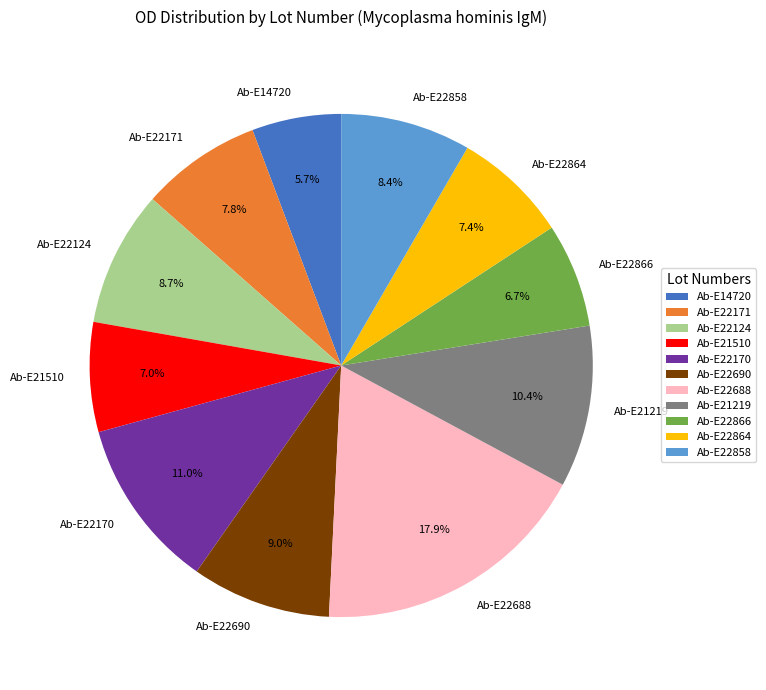

How many segments does this pie chart have?

11